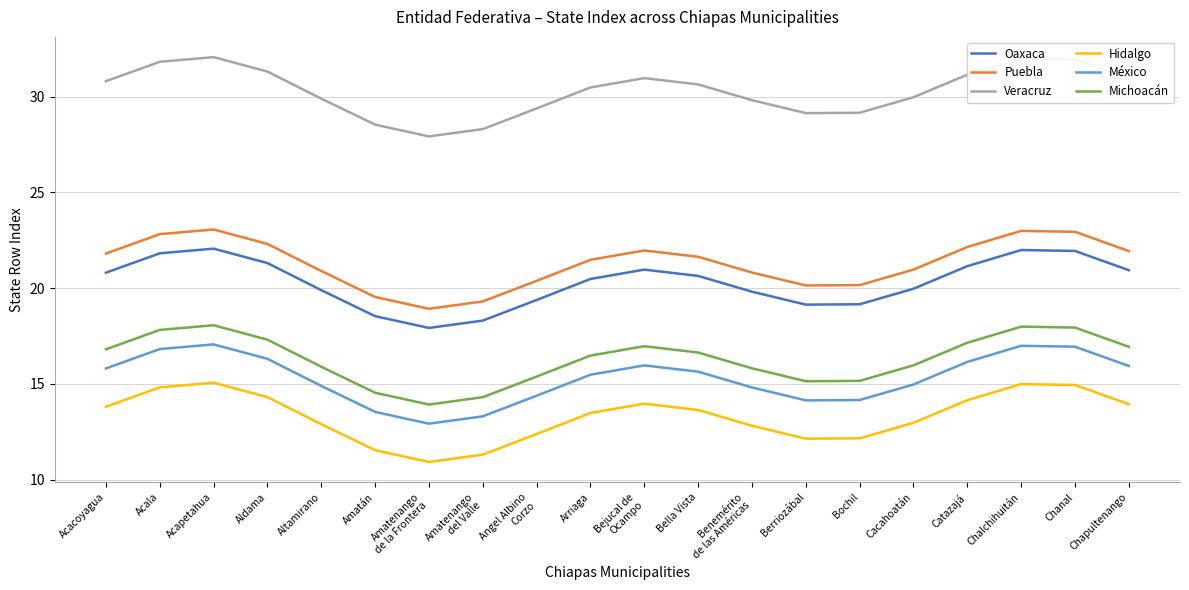

Rank the series by their maximum value, from highest to lowest.

Veracruz, Puebla, Oaxaca, Michoacán, México, Hidalgo